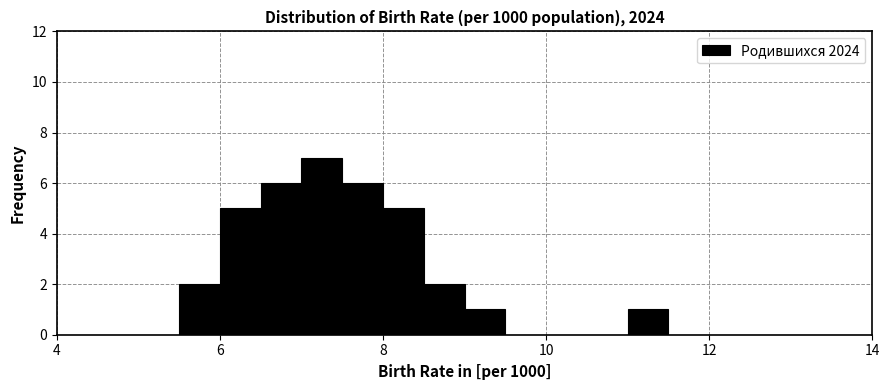

Read against the x-axis, roughly where is the centre of the tallest bar?

7.2